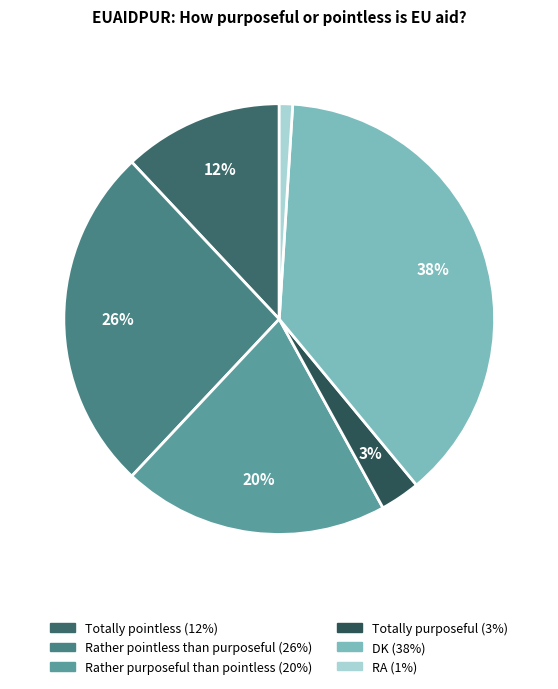

The Totally purposeful slice represents 3% of the pie. True or false?

True